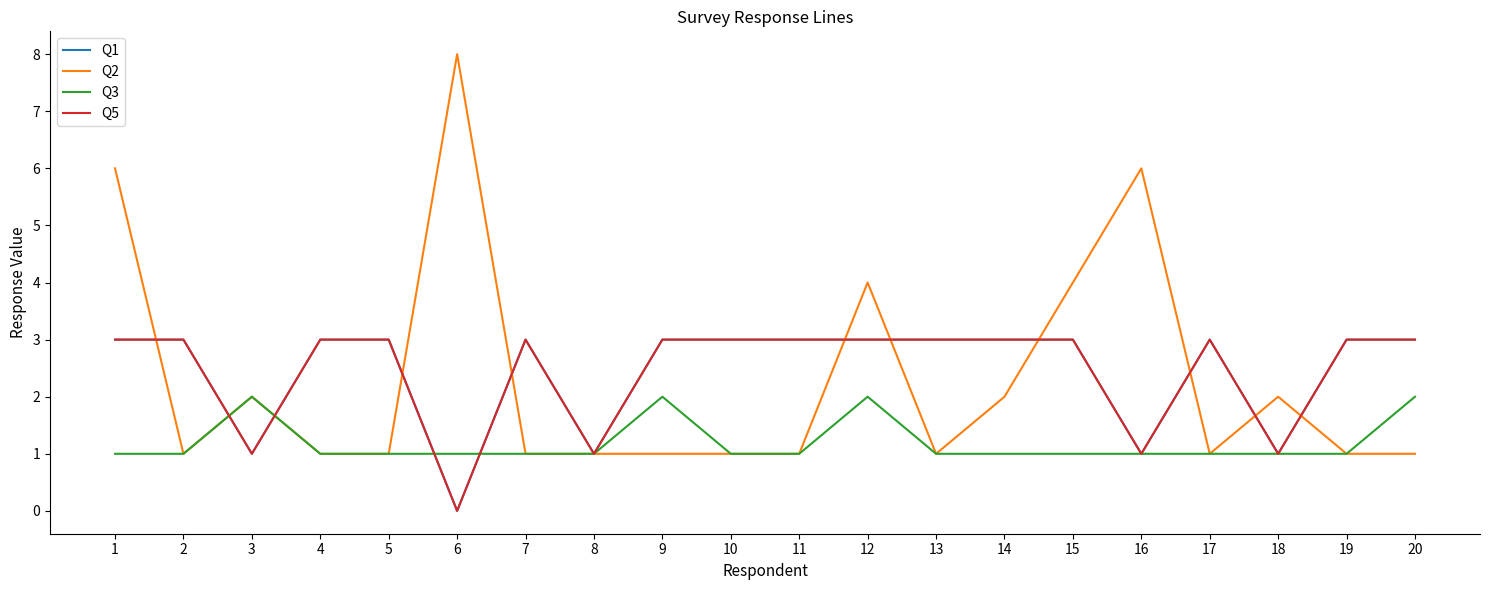

Is this an area chart (filled region under the line)?

No